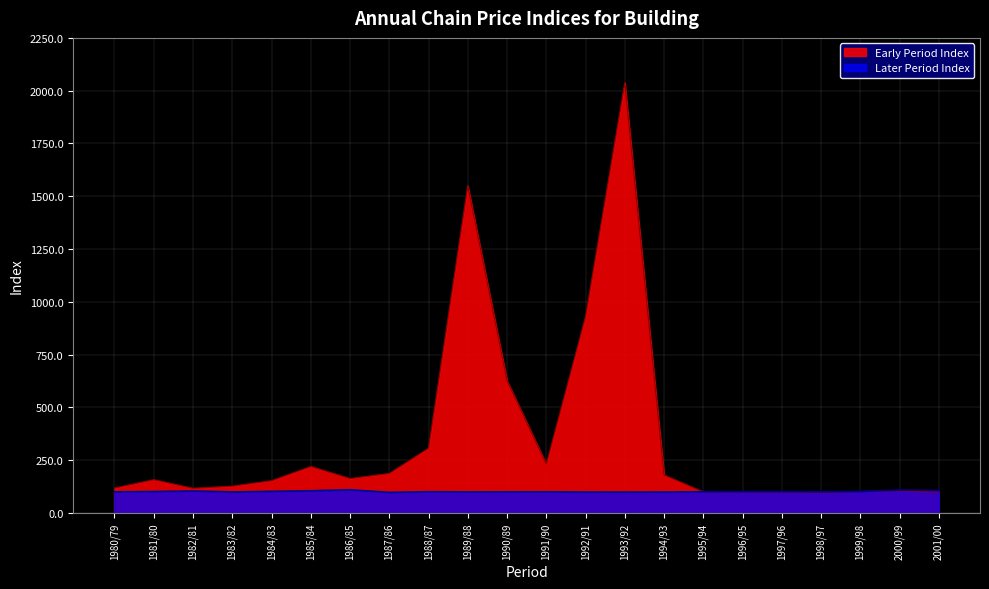

Is the value of Early Period Index at 2000/99 greater than the value of Later Period Index at 2001/00?

No